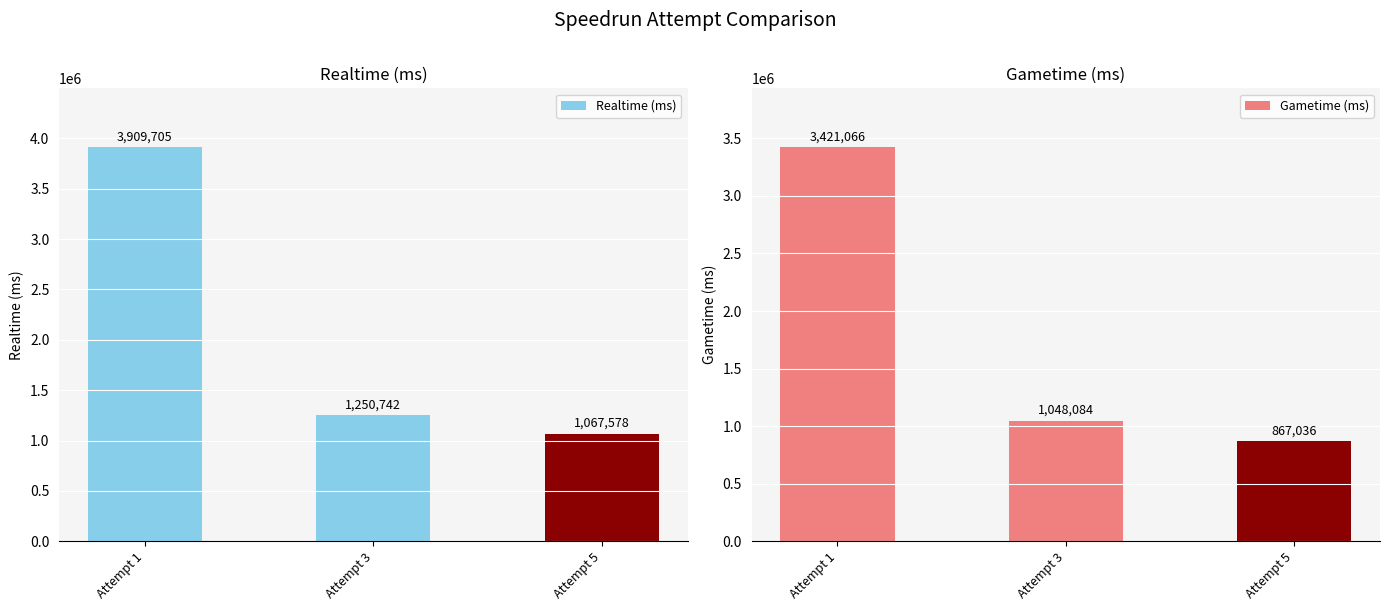

What is the difference between the Realtime (ms) values at Attempt 3 and Attempt 1?

2658963